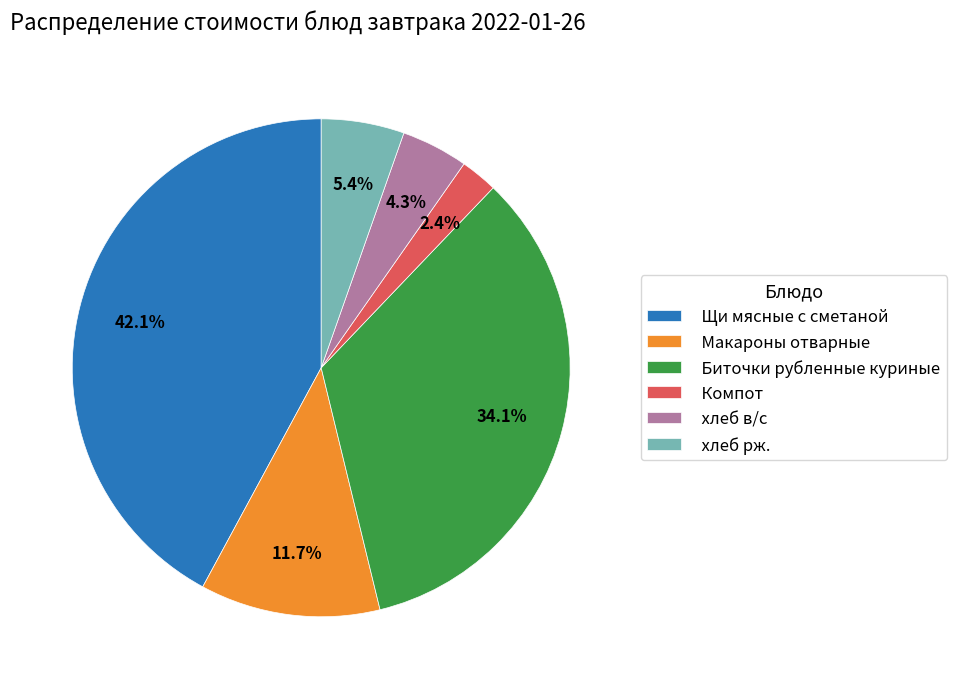

What is the smallest slice in the pie chart?

Компот